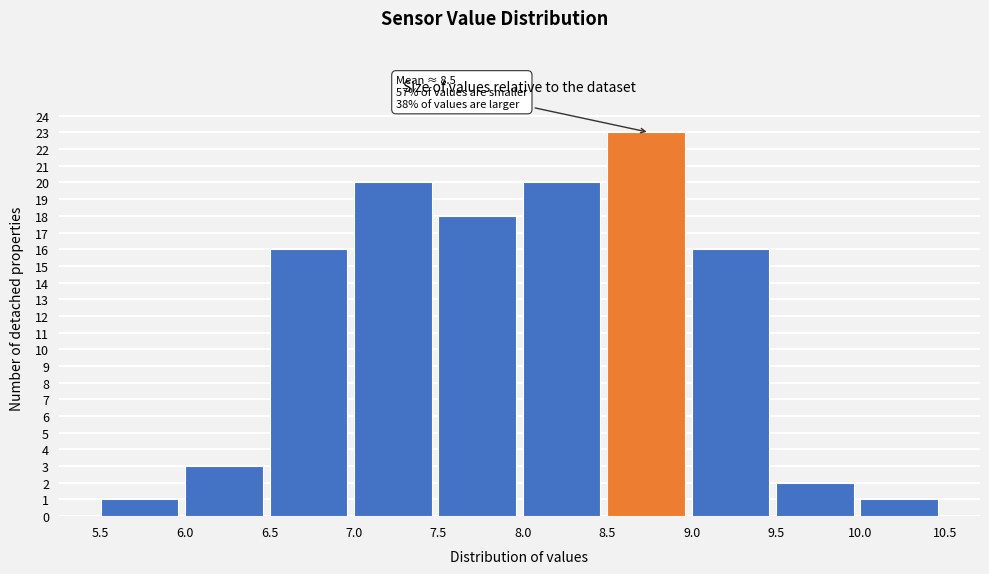

Over which range of the x-axis is the bar tallest?

8.5 to 9.0